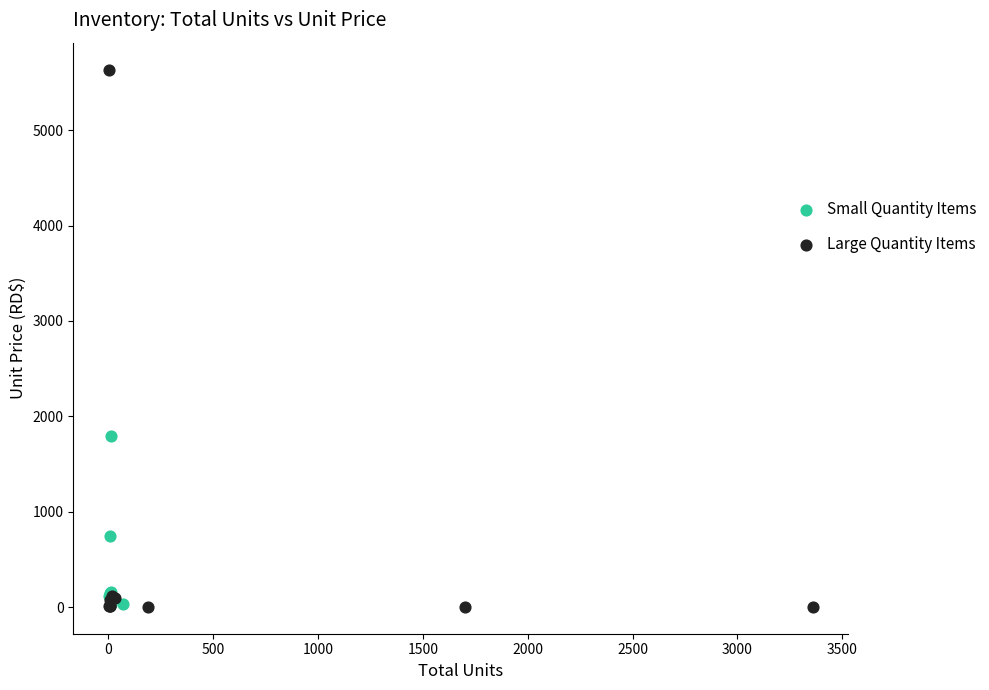

Which series has the widest spread of Y values?

Large Quantity Items